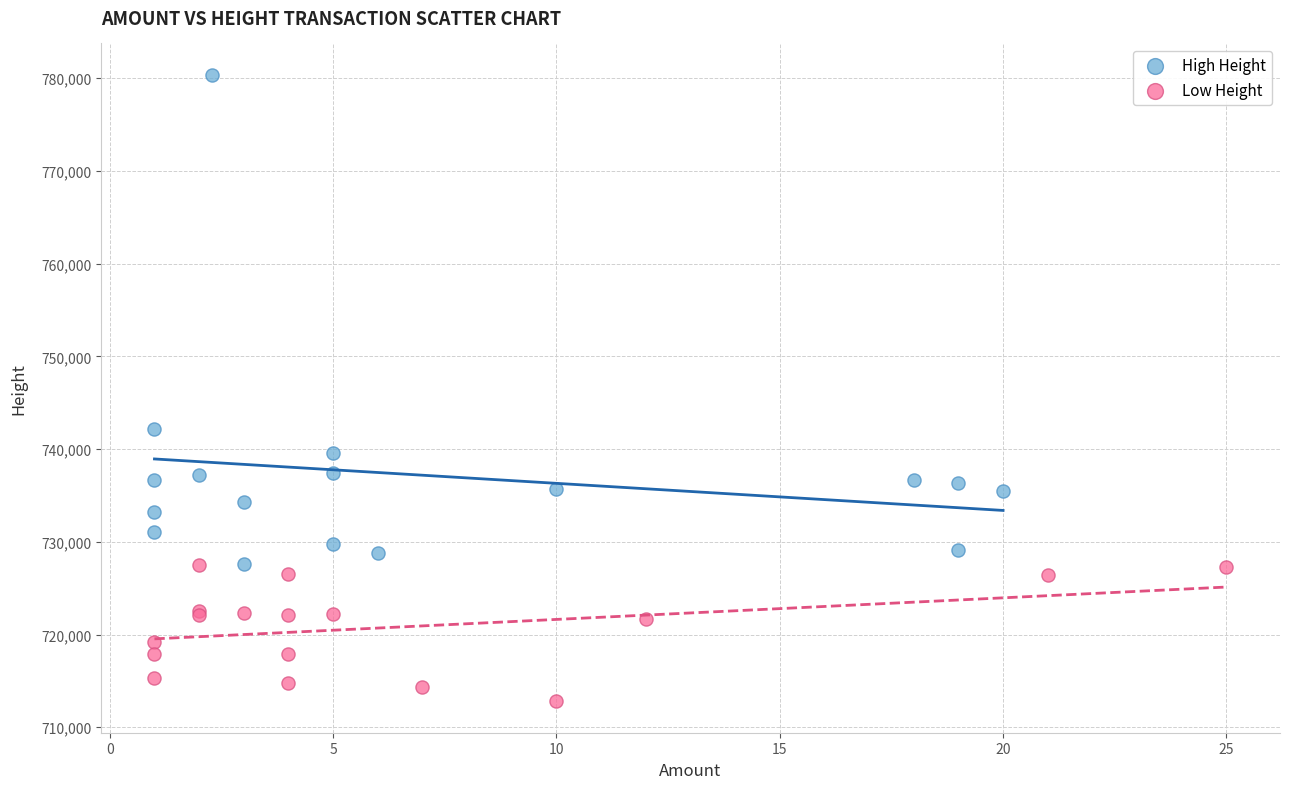

Which series contains the highest Y value?

High Height